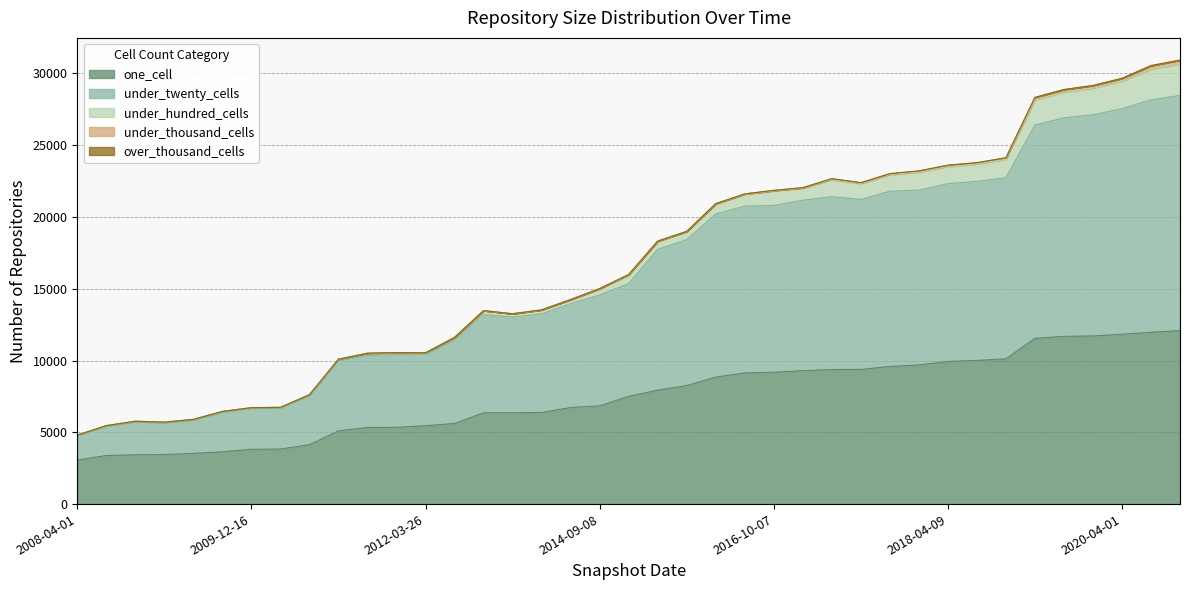

True or false: over_thousand_cells and under_hundred_cells cross at least once.

False